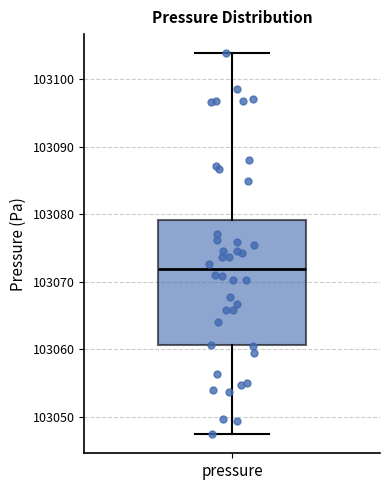

Read this box plot against the y-axis: the position of the median line, the range covered by the box, and the ends of both whiskers. The values are not printed on the chart, so give them approximately, as read against the axis.

median 103072, box 103061 to 103079, whiskers 103047 to 103104